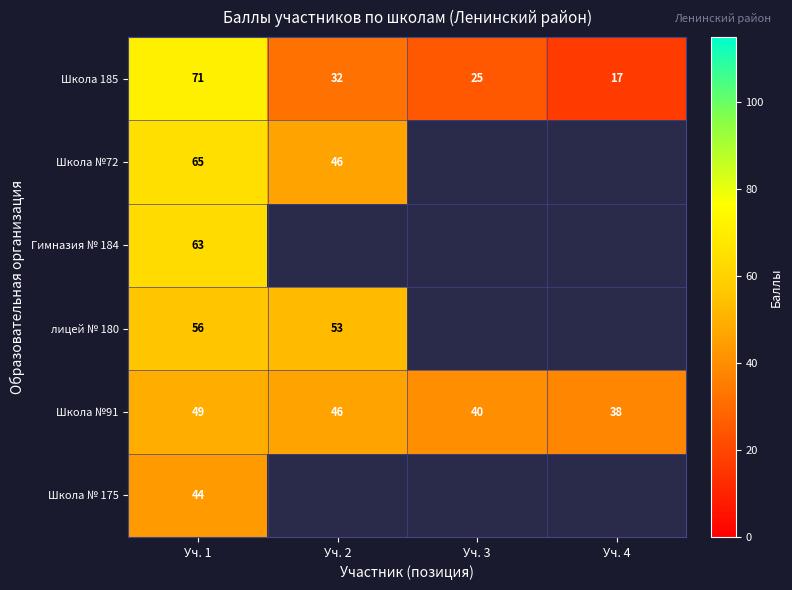

At which label does Школа 185 reach its minimum?

Уч. 4